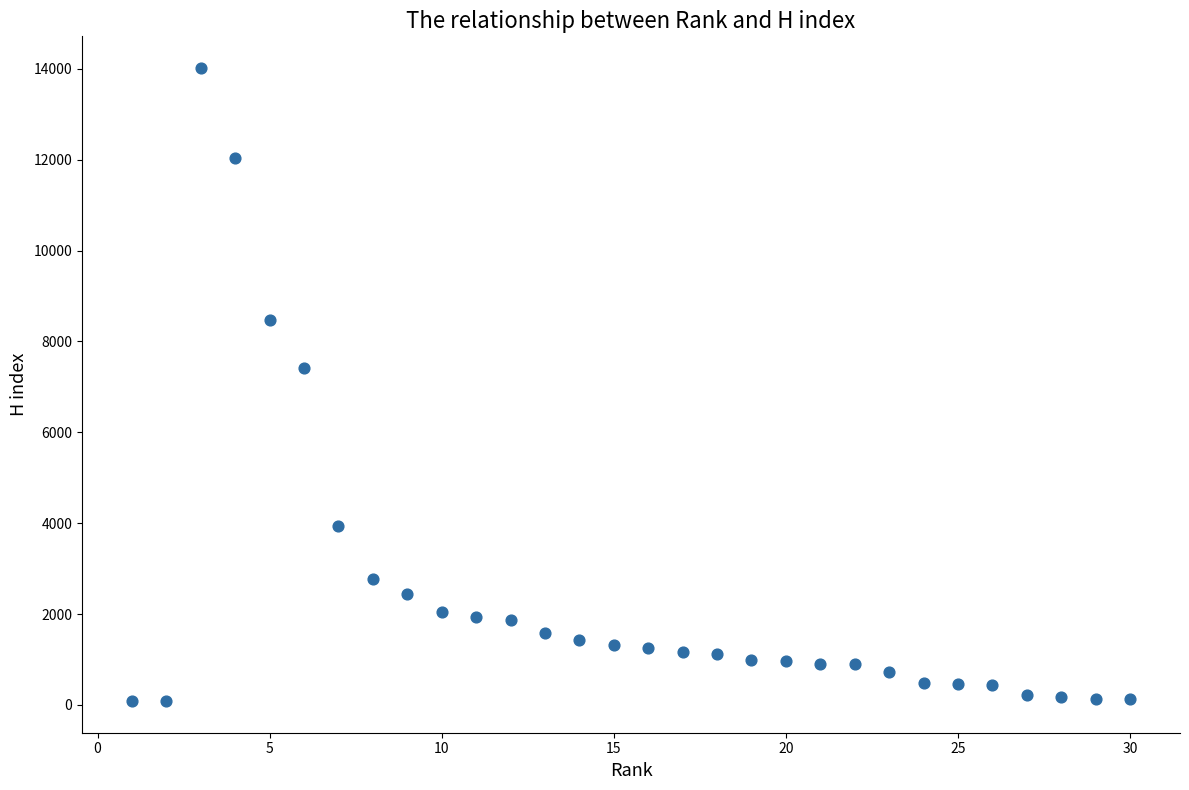

What Y value in the scatter plot is closest to 7051?

7415